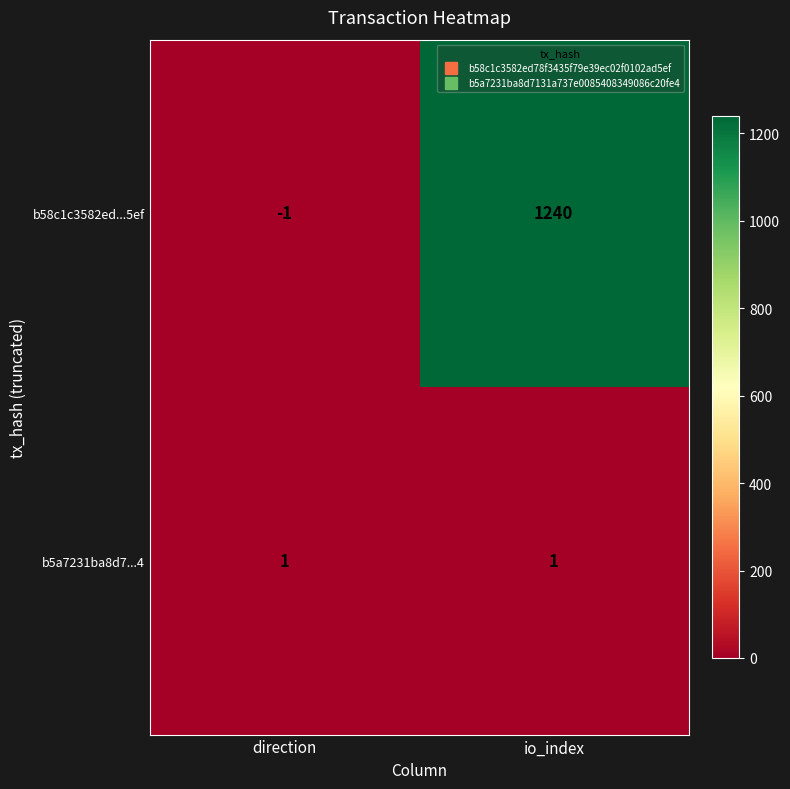

At which label is b58c1c3582ed...5ef closest to 619?

direction